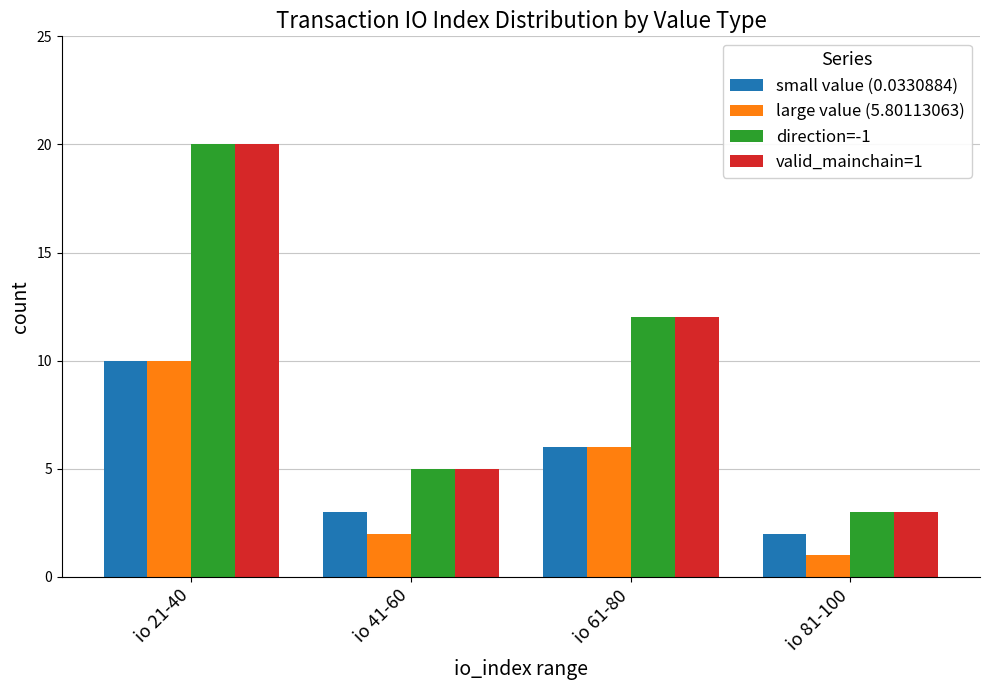

How many small value (0.0330884) values are between 3 and 10?

3